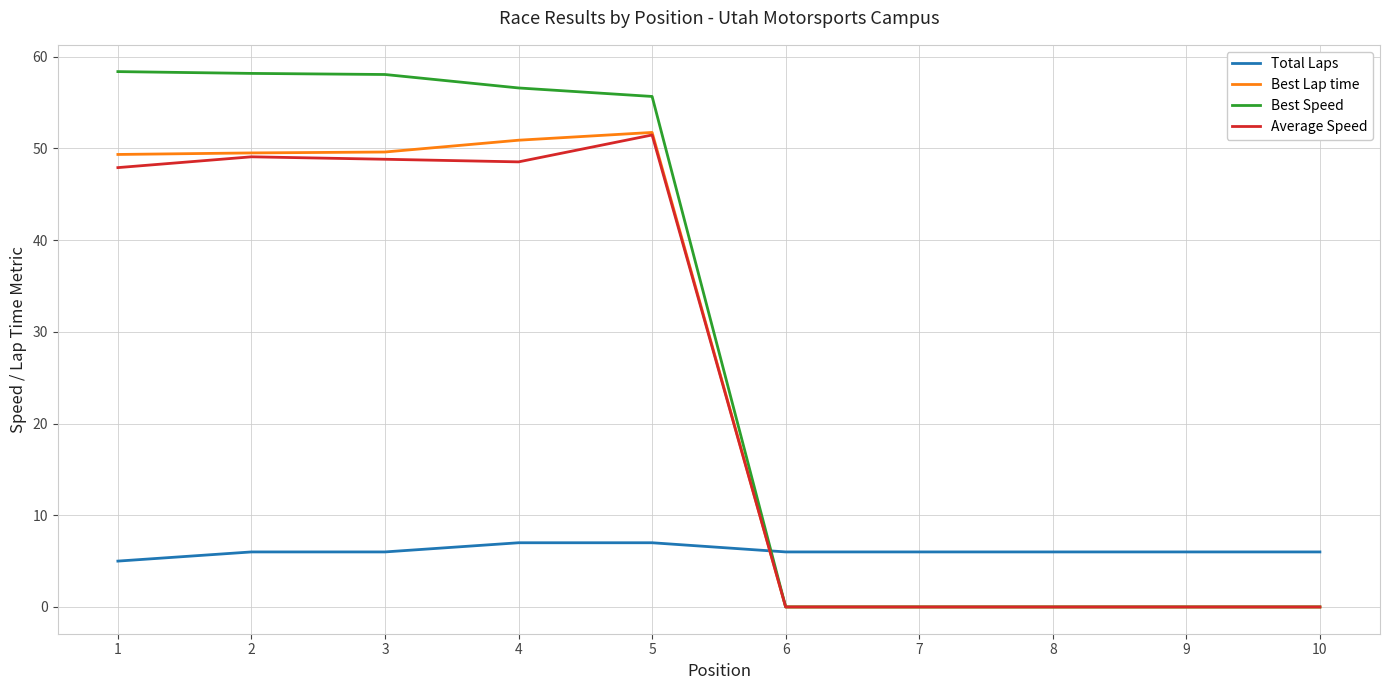

What is the highest value of the Average Speed series?

51.5